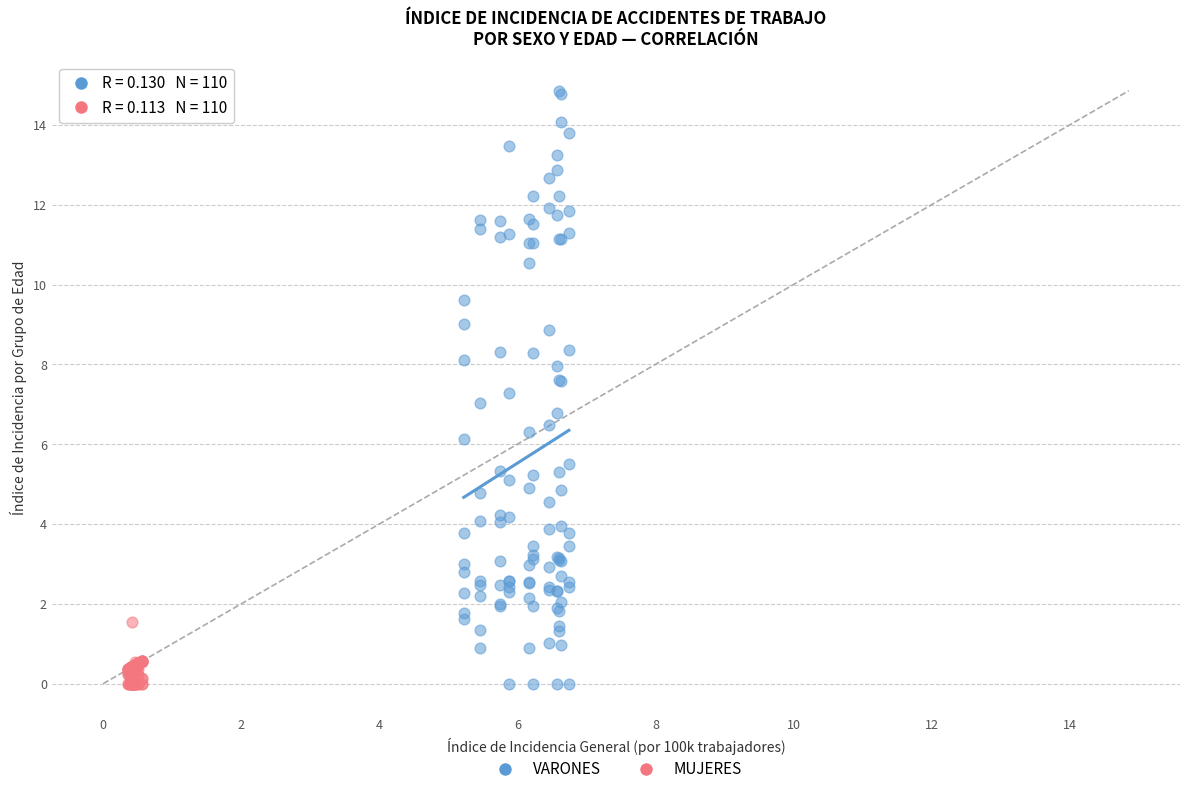

Which series has the largest Y range (max minus min)?

VARONES